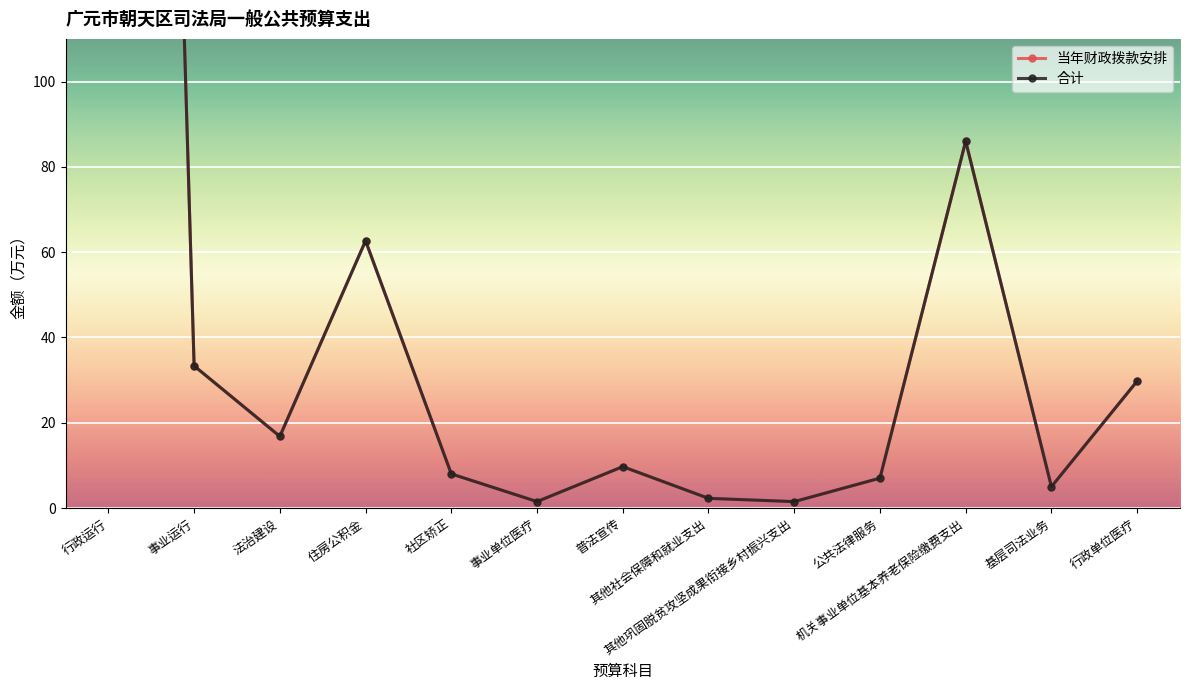

What is the maximum value for 合计?

707.2